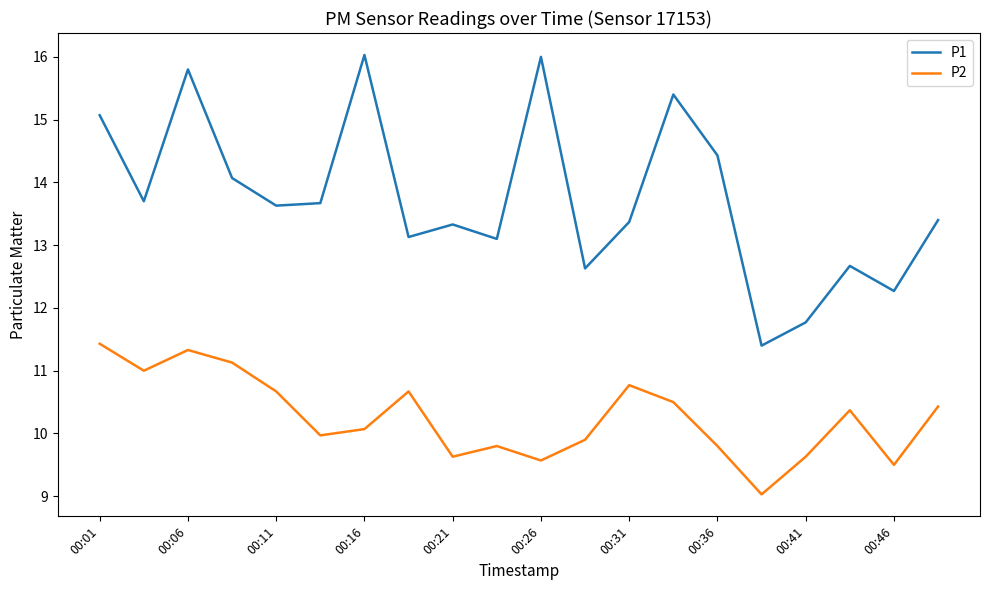

Rank the series by their maximum value, from lowest to highest.

P2, P1